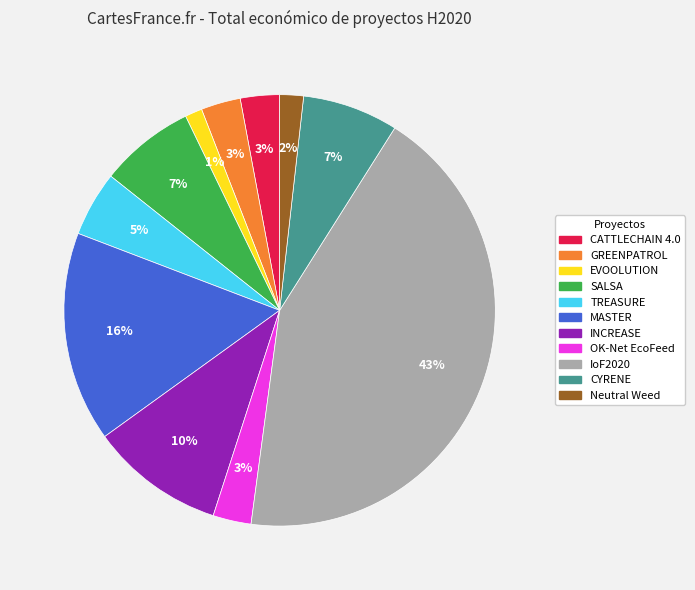

To the nearest percent, what is the difference between the TREASURE and INCREASE slice percentages?

5%